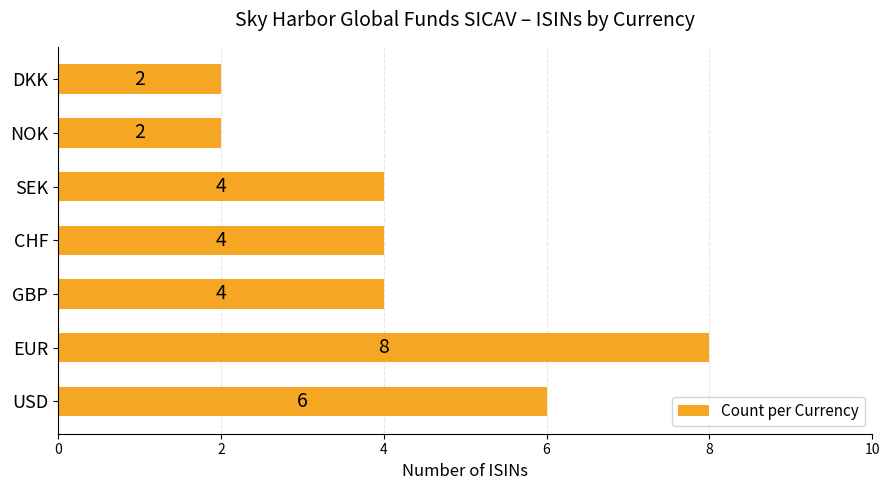

The value at NOK is 1. True or false?

False